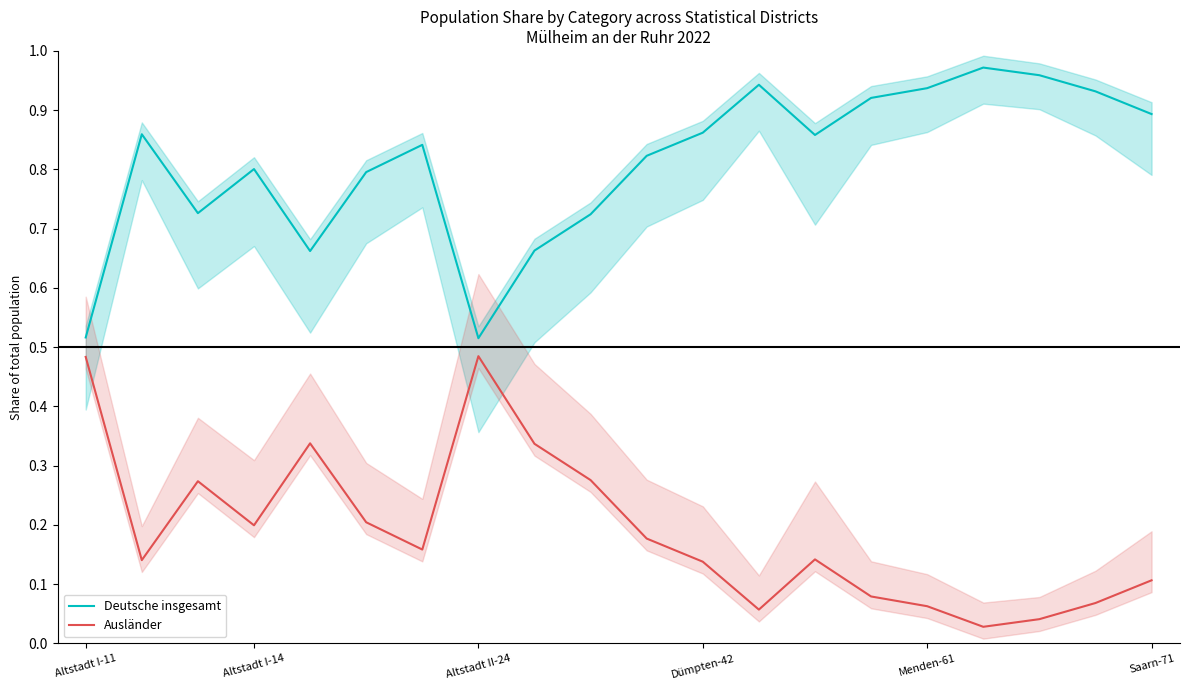

What is the value of the Ausländer point at the 7th from the left?

0.2